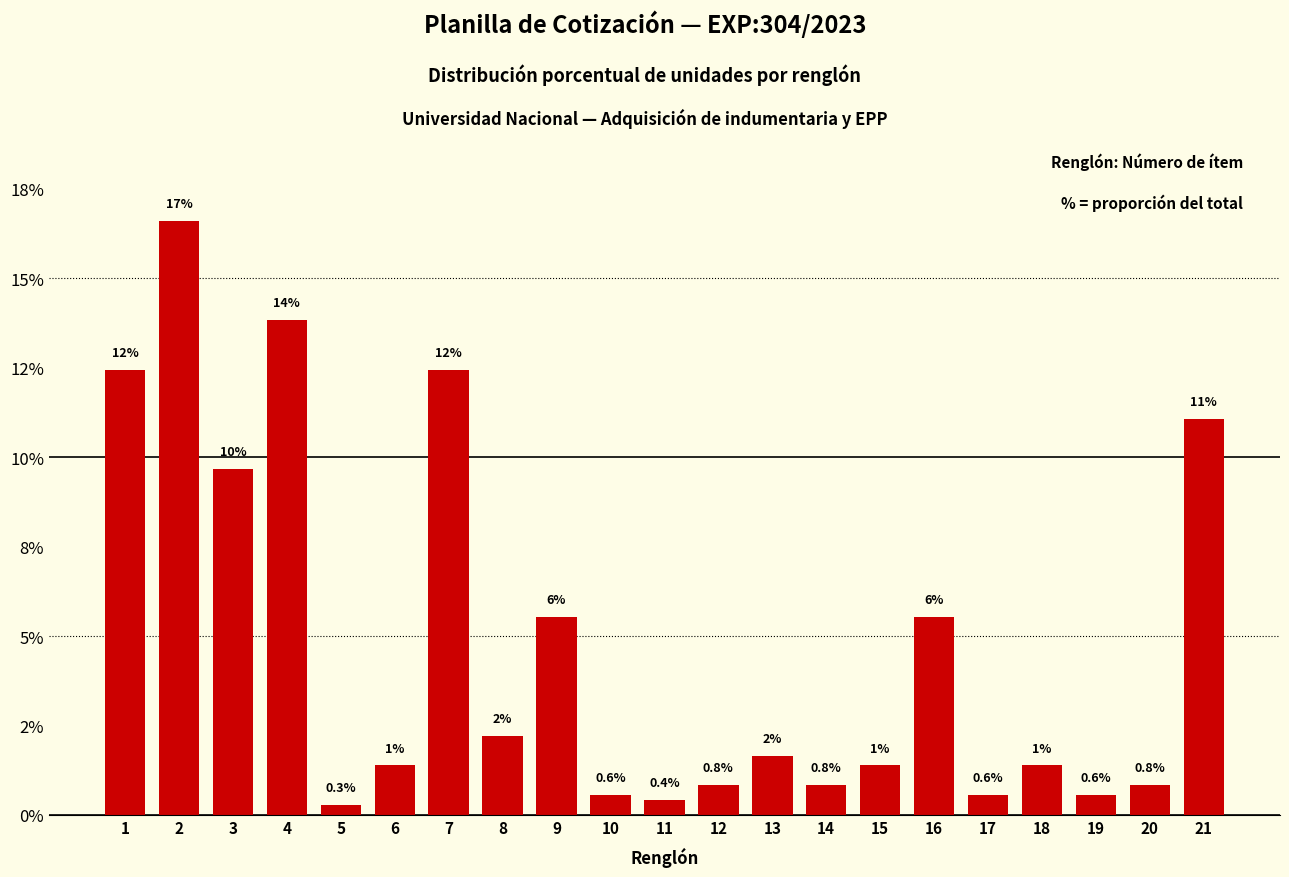

Reading left to right, what are all the values shown in this chart?

1=12.4	2=16.6	3=9.7	4=13.8	5=0.3	6=1.4	7=12.4	8=2.2	9=5.5	10=0.6	11=0.4	12=0.8	13=1.7	14=0.8	15=1.4	16=5.5	17=0.6	18=1.4	19=0.6	20=0.8	21=11.1